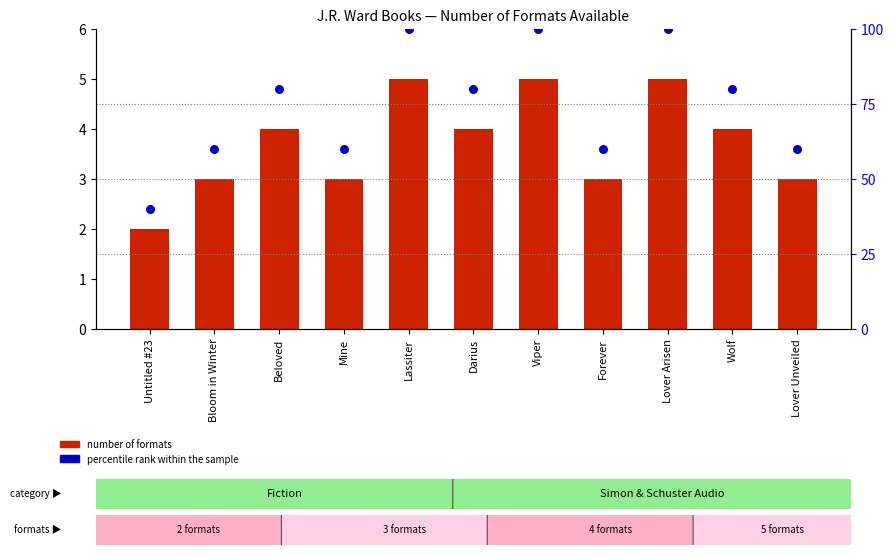

Which series reaches the minimum Y coordinate?

number of formats